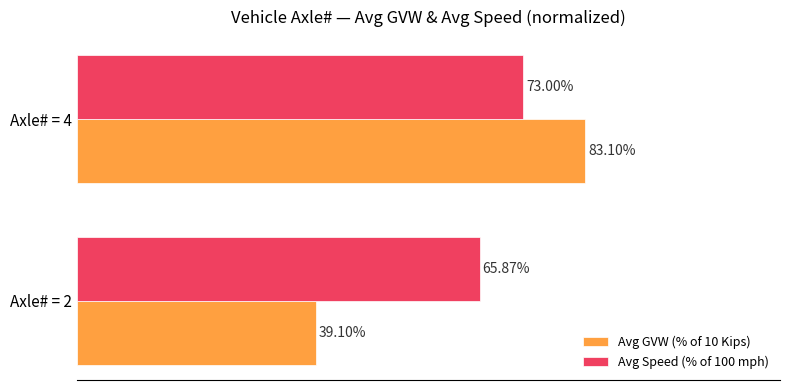

Which series has the largest total across all categories?

Avg Speed (% of 100 mph)